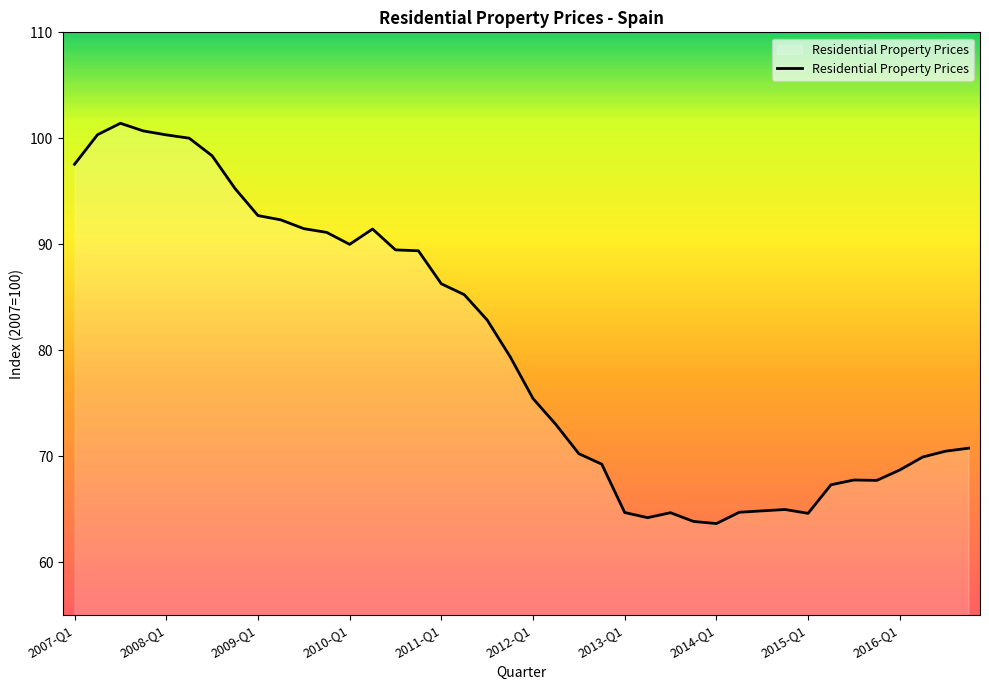

What is the greatest value displayed?

101.4